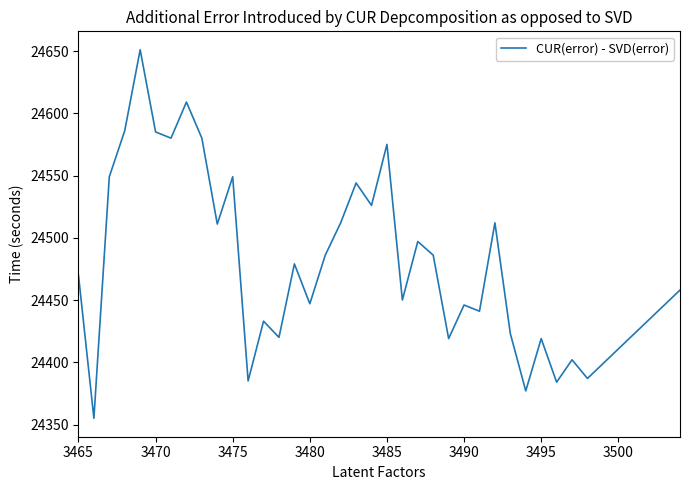

What is the maximum value shown in the chart?

24651